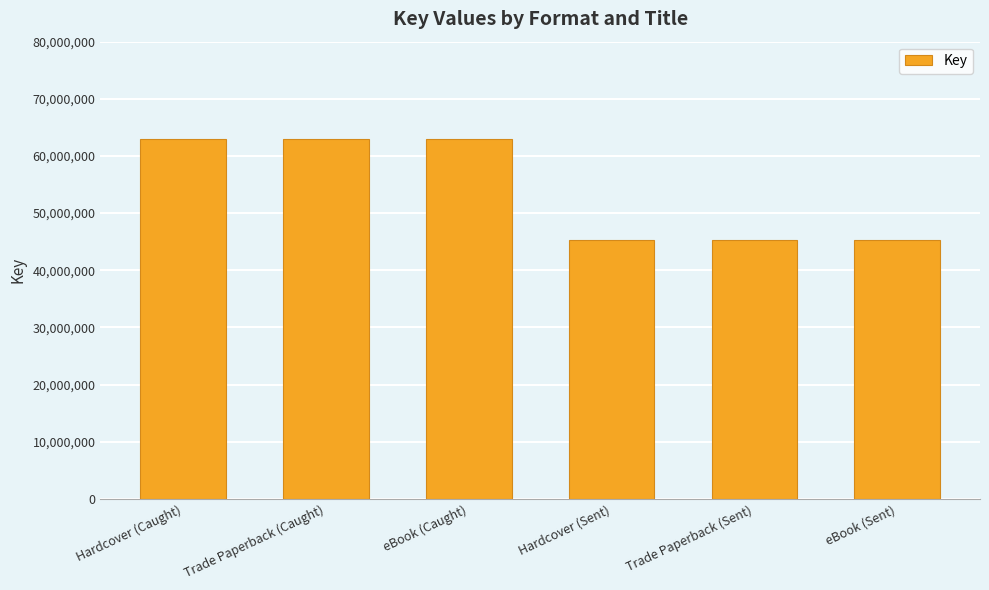

Are the bars grouped side by side (vs. stacked)?

No